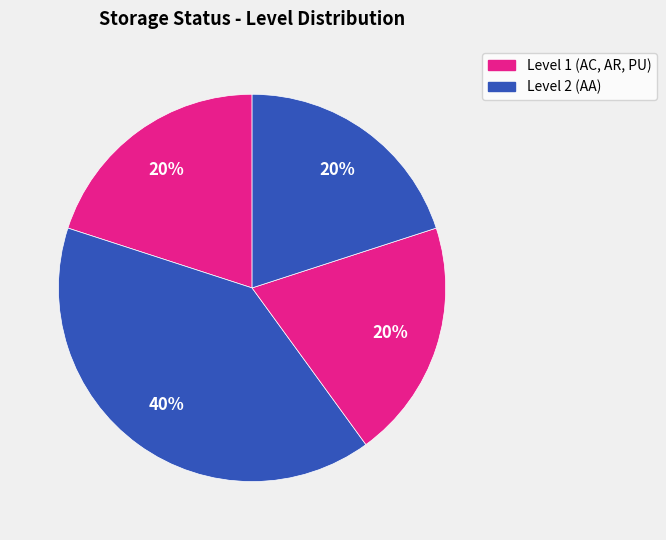

How many slices are in this pie chart?

4